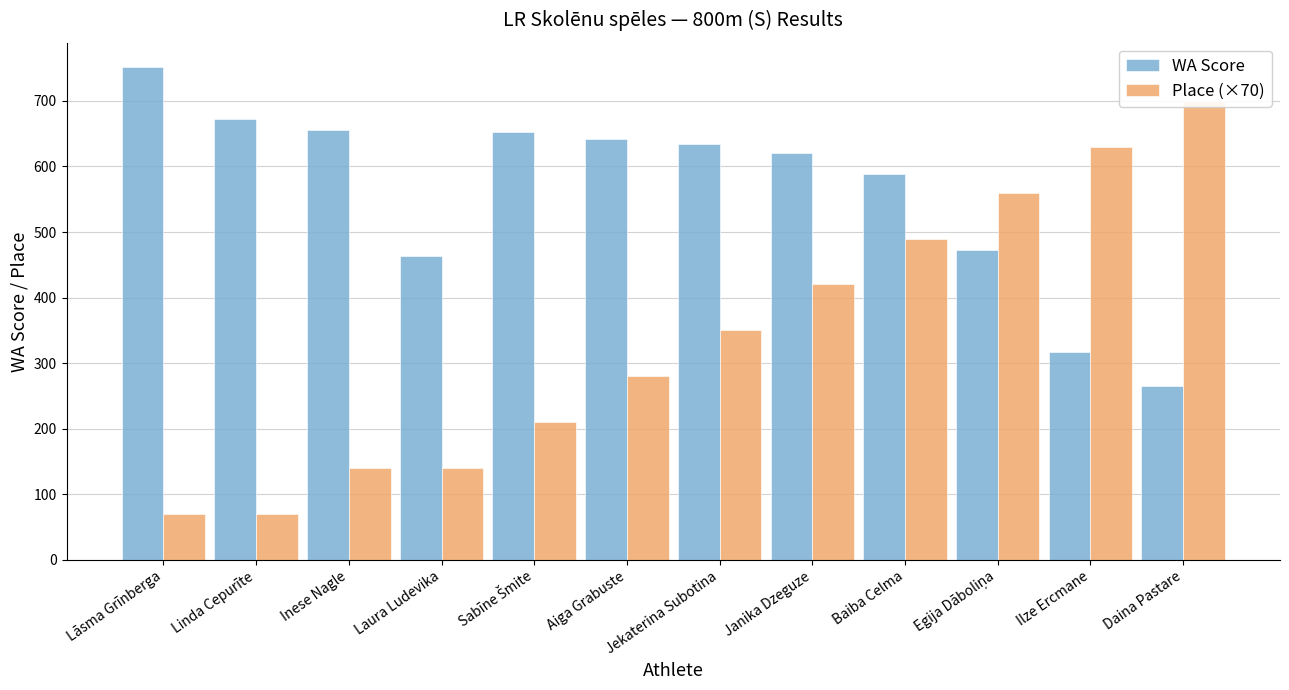

What value does the Place (×70) series have at Sabīne Šmite?

210